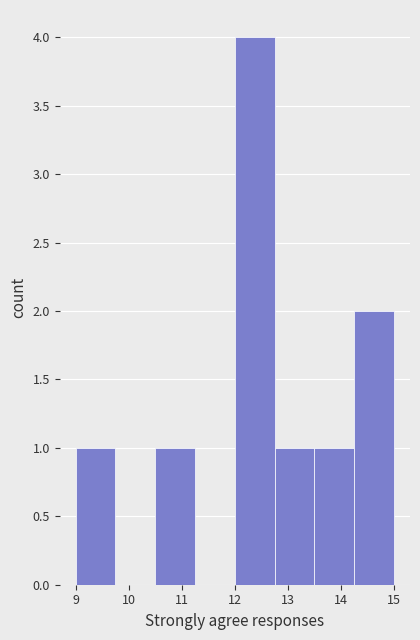

What is the height of the bar covering 12.00 to 12.75 on the x-axis? Neither the bar edges nor the heights are printed on the chart, so give them approximately, as read against the axes.

4